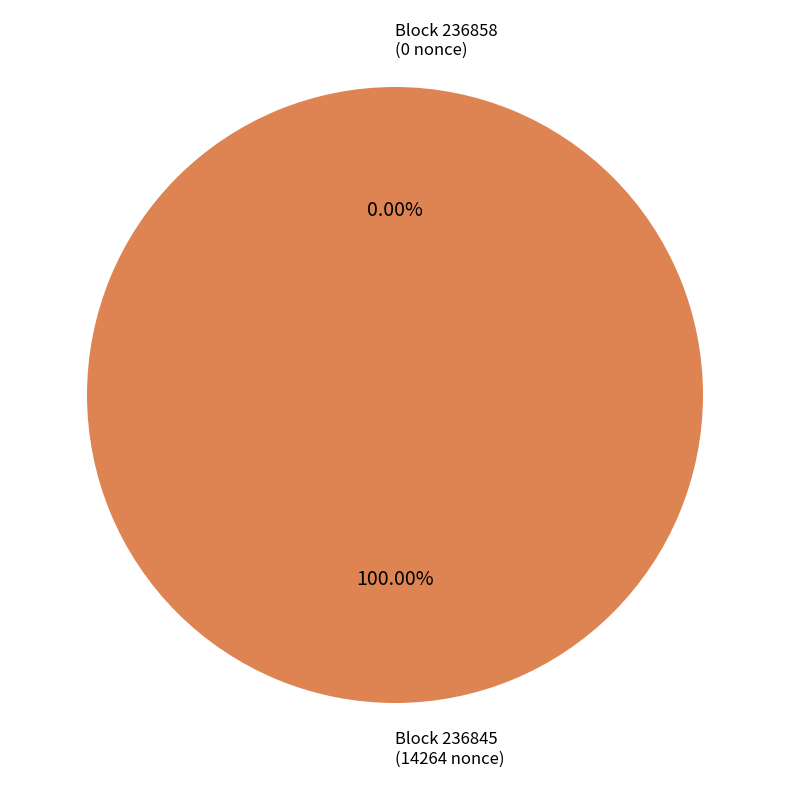

Which slice is the largest?

236845